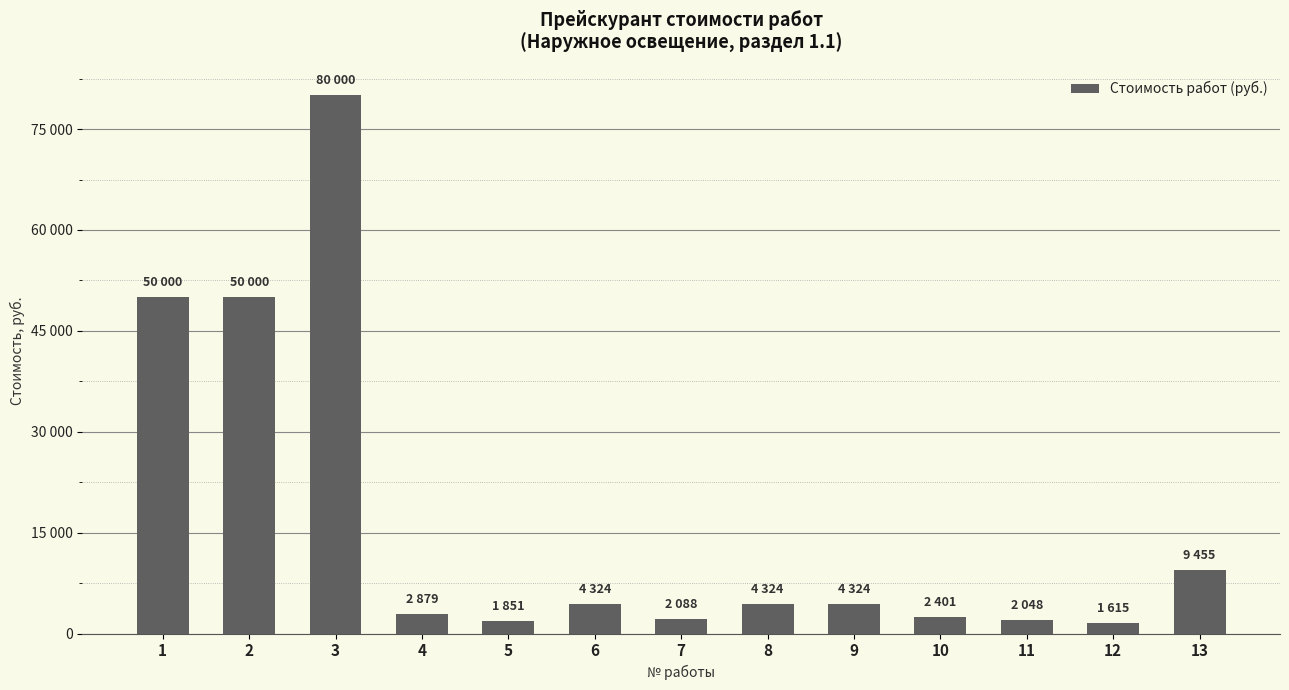

Does the chart contain any negative values?

No